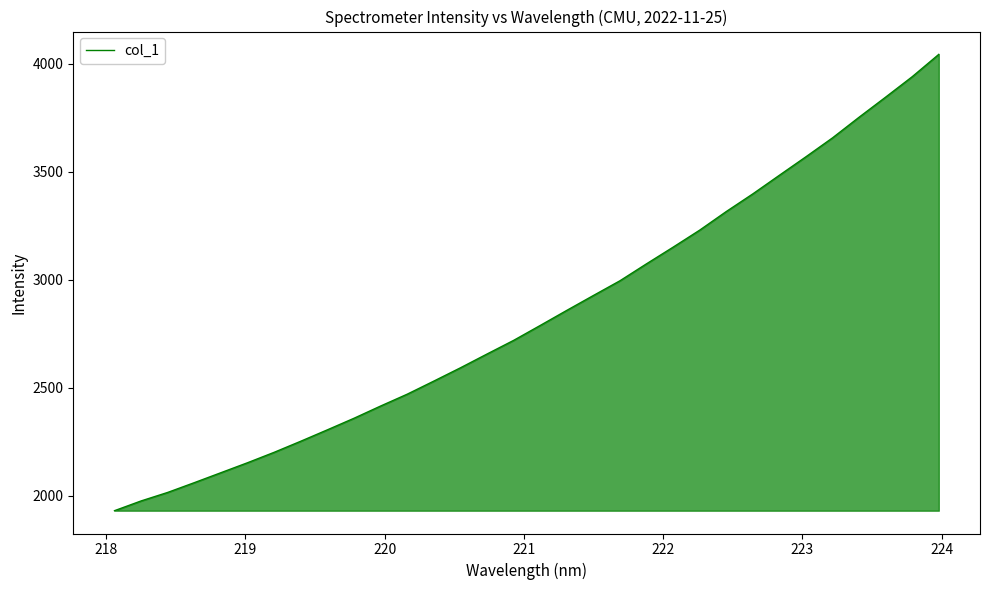

What is the maximum value shown in the chart?

4044.0